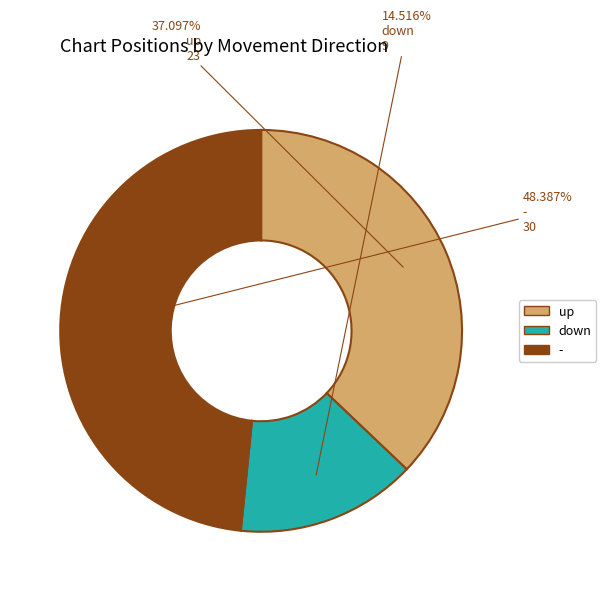

Which slice is the largest?

-